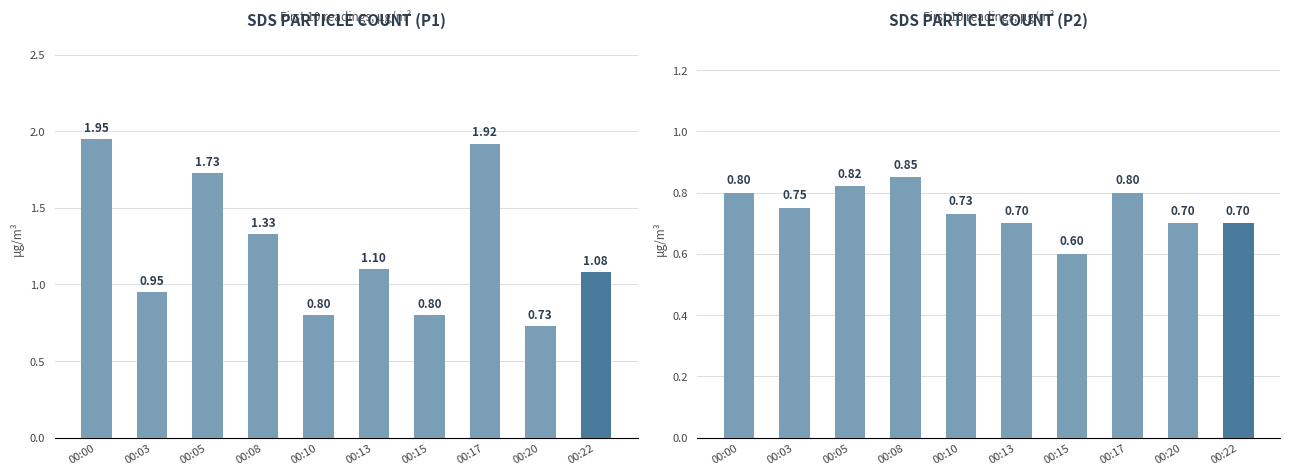

Rank the series by their maximum value, from lowest to highest.

SDS_P2, SDS_P1